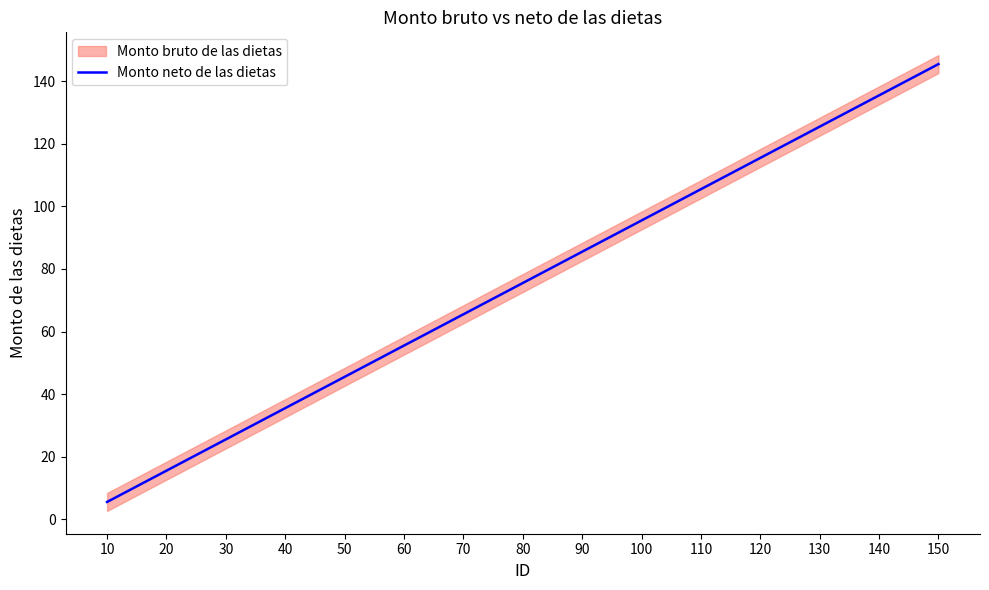

What is the sum of the values at 110 and 100?

201.0